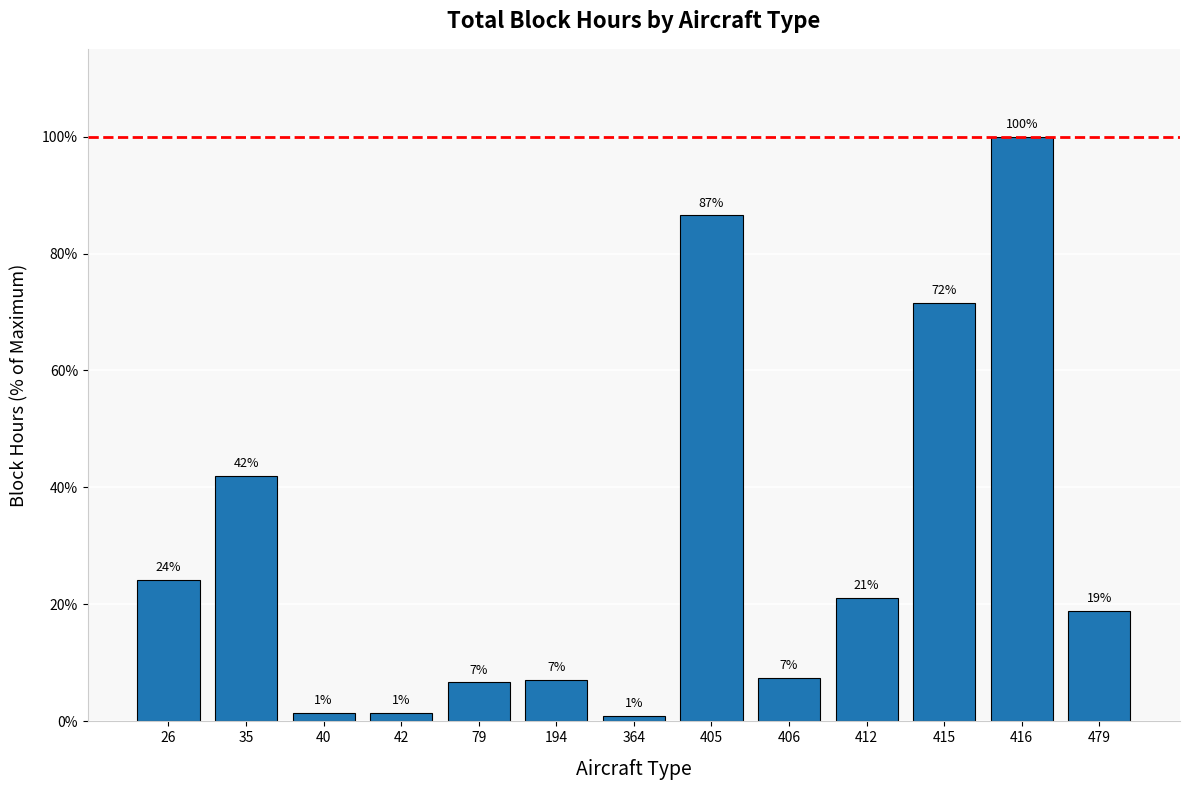

At which category does the chart reach its minimum across all series?

364